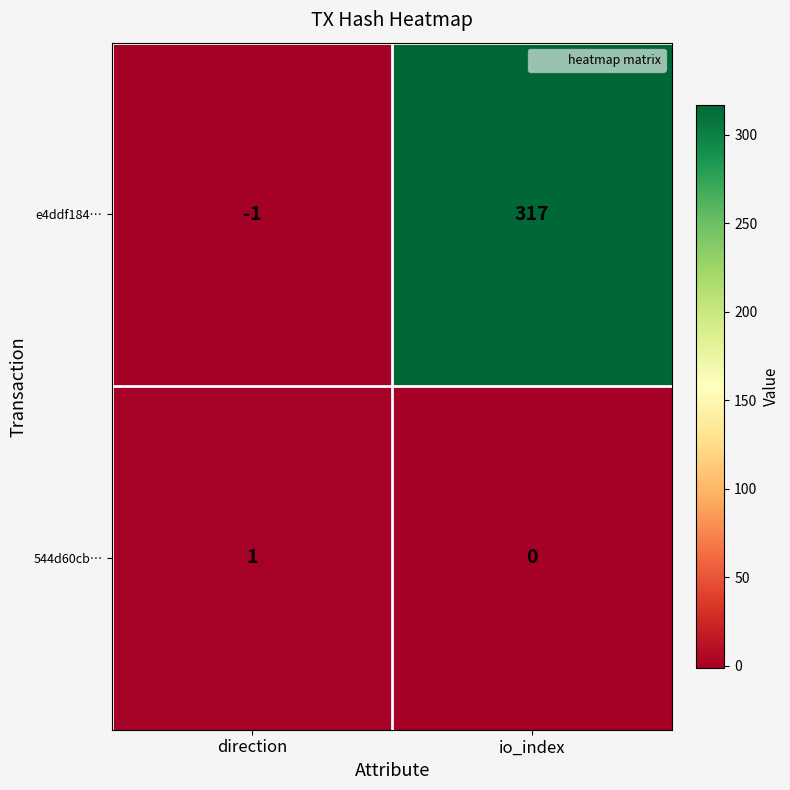

How many categories are shown in the chart?

2